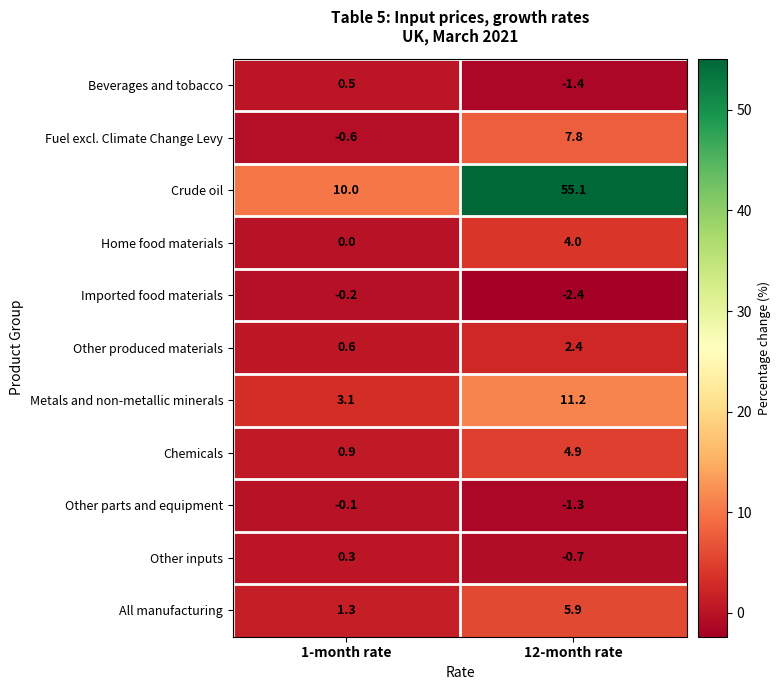

What is the smallest value displayed?

-2.4